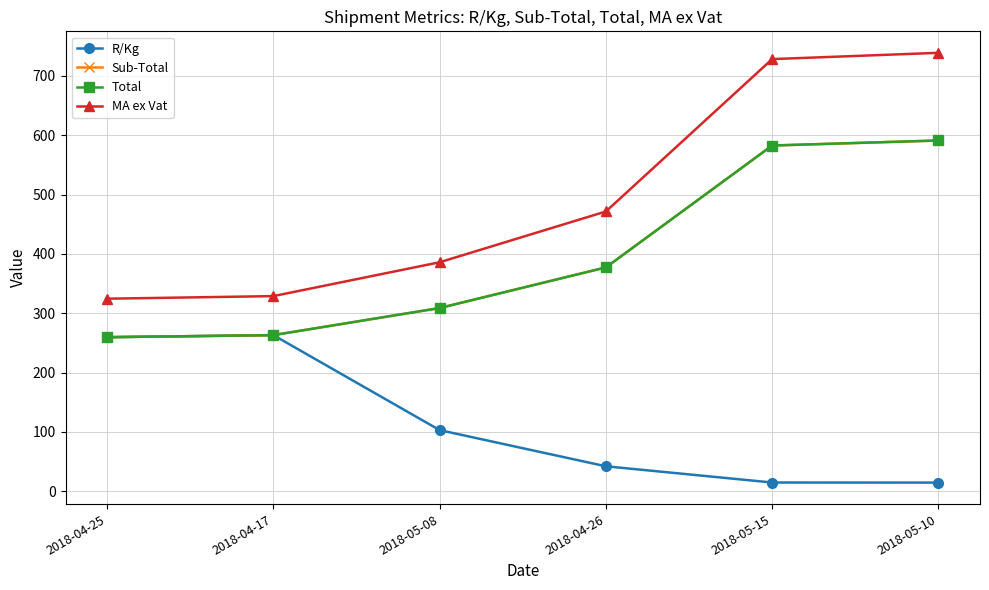

Is this an area chart (filled region under the line)?

No